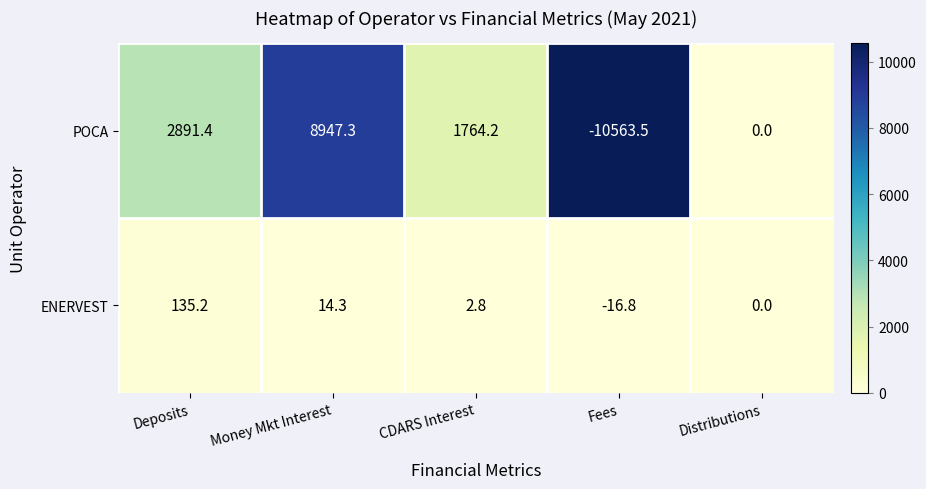

Which series changed the most between Deposits and CDARS Interest?

POCA